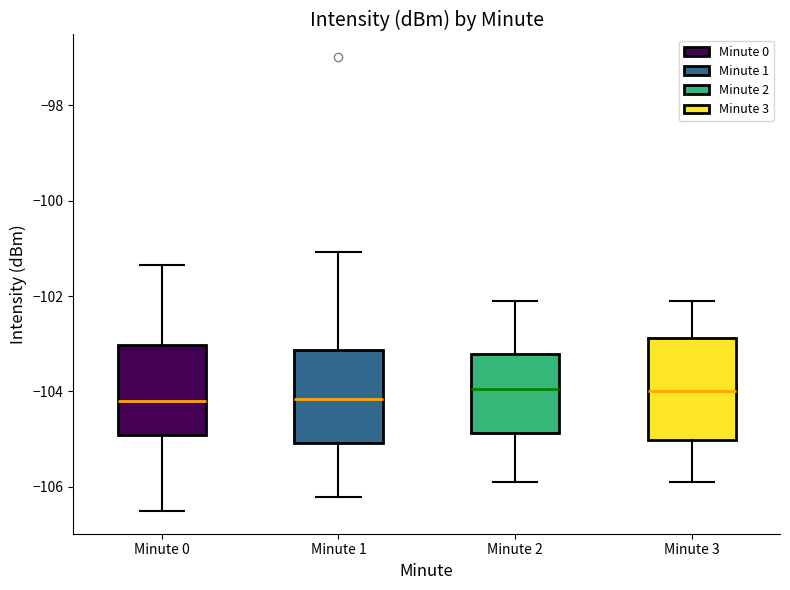

Reading left to right, transcribe this box plot: for each box, give where its median line is, the range the box spans, and where its two whiskers end, as read against the y-axis. The values are not printed on the chart, so give them approximately, as read against the axis.

Minute 0: median -104.2, box -105.0 to -103.0, whiskers -106.6 to -101.4
Minute 1: median -104.2, box -105.0 to -103.2, whiskers -106.2 to -101.0
Minute 2: median -104.0, box -104.8 to -103.2, whiskers -105.8 to -102.0
Minute 3: median -104.0, box -105.0 to -102.8, whiskers -105.8 to -102.0